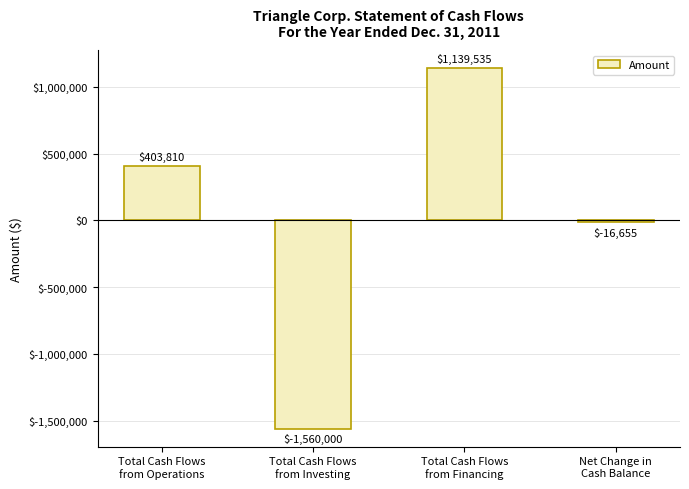

How many data points are less than 403809?

2